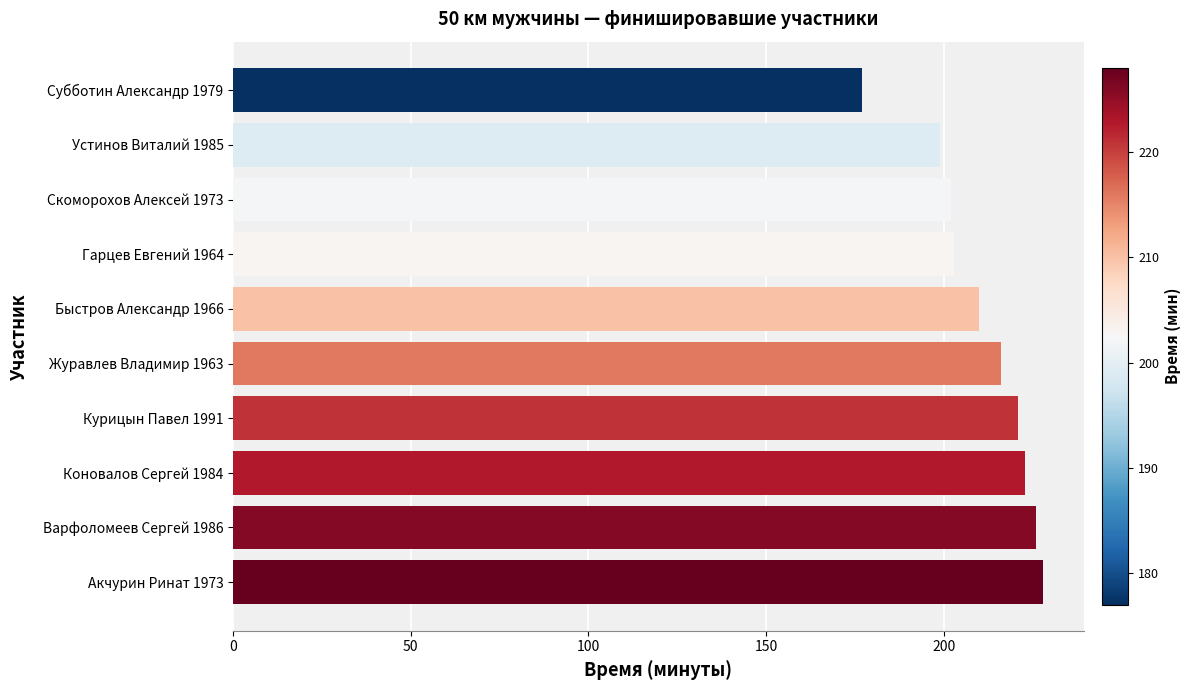

What is the difference between the values at Журавлев Владимир 1963 and Коновалов Сергей 1984?

7